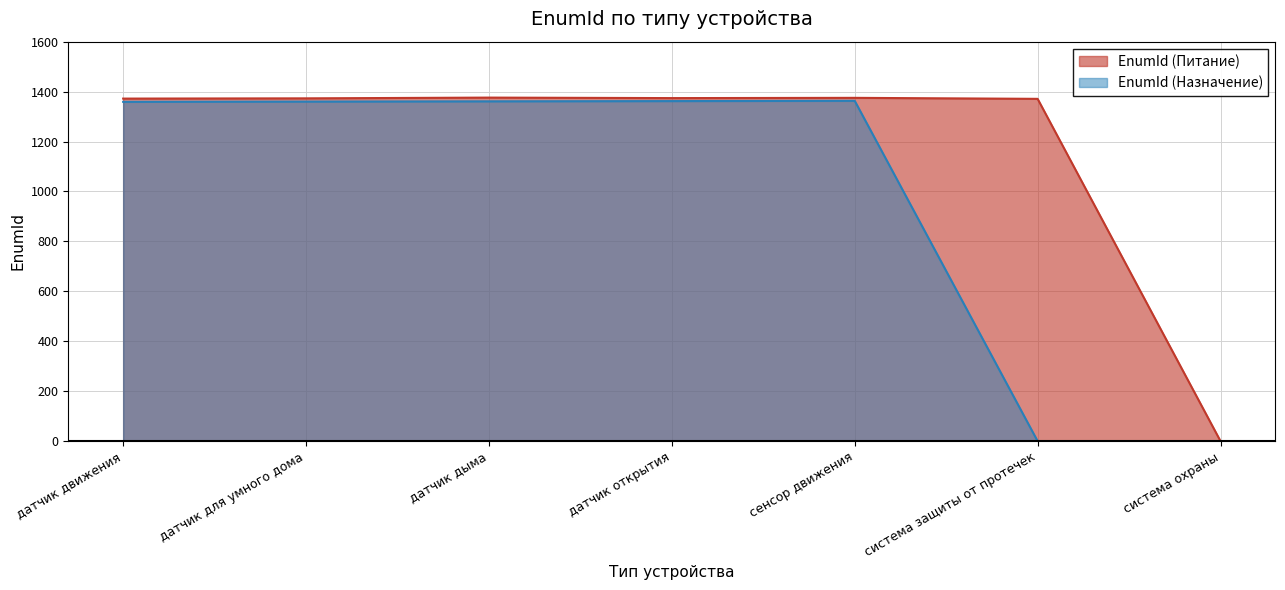

List the series in order of their overall mean, lowest first.

EnumId (Назначение), EnumId (Питание)